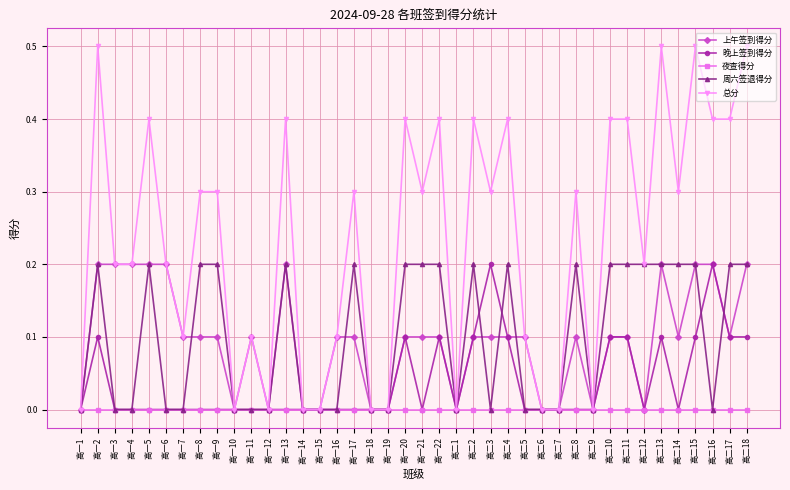

At which category does 晚上签到得分 reach its first local peak?

高一2